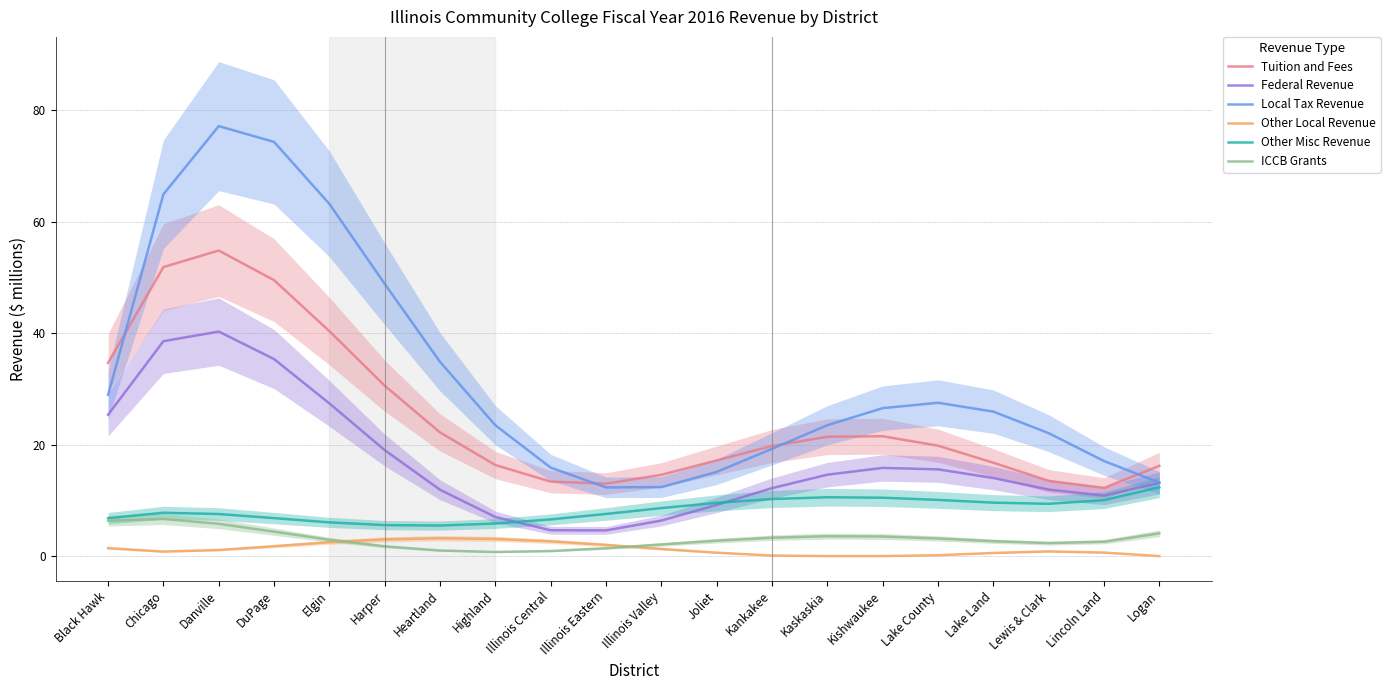

How many interior local valleys does the Other Local Revenue series have?

1